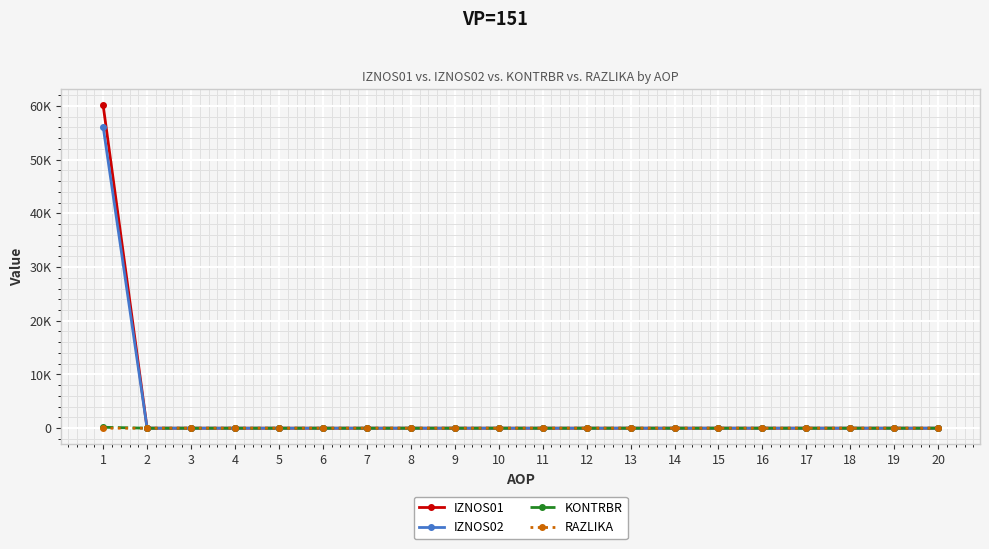

Which series changed the most between 13 and 17?

IZNOS01